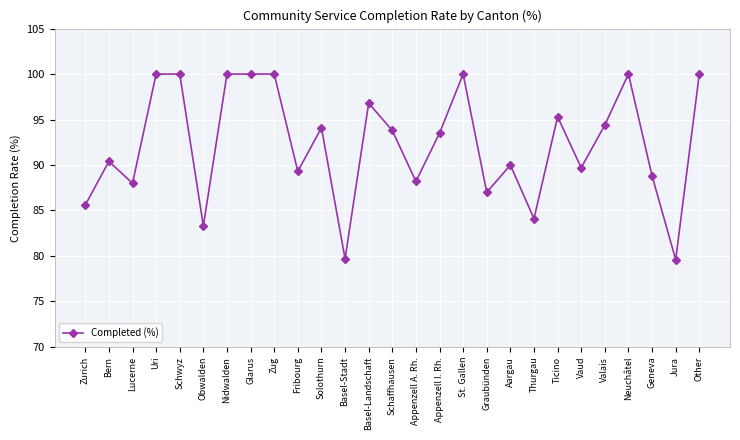

What is the change in value from Basel-Stadt to Vaud?

+10.0